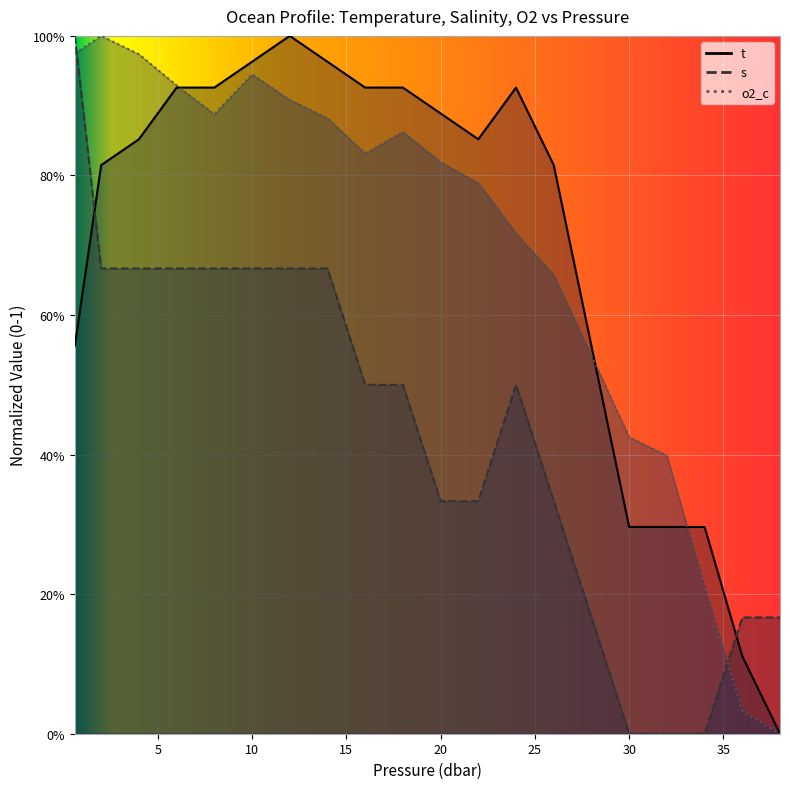

What is the difference between the maximum and minimum values in the t series?

1.0